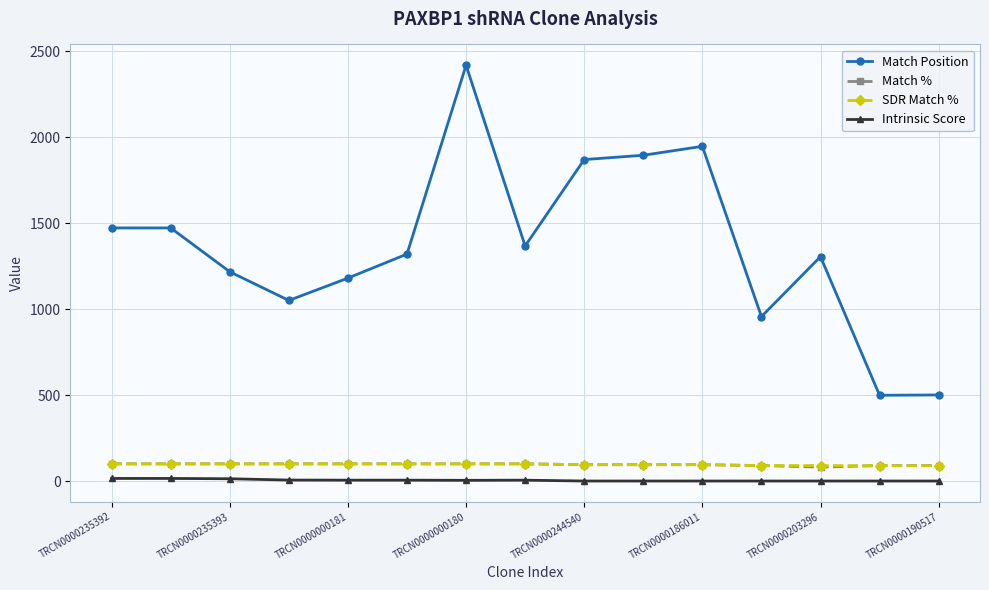

What are all the series names shown in the legend?

Match Position, Match %, SDR Match %, Intrinsic Score